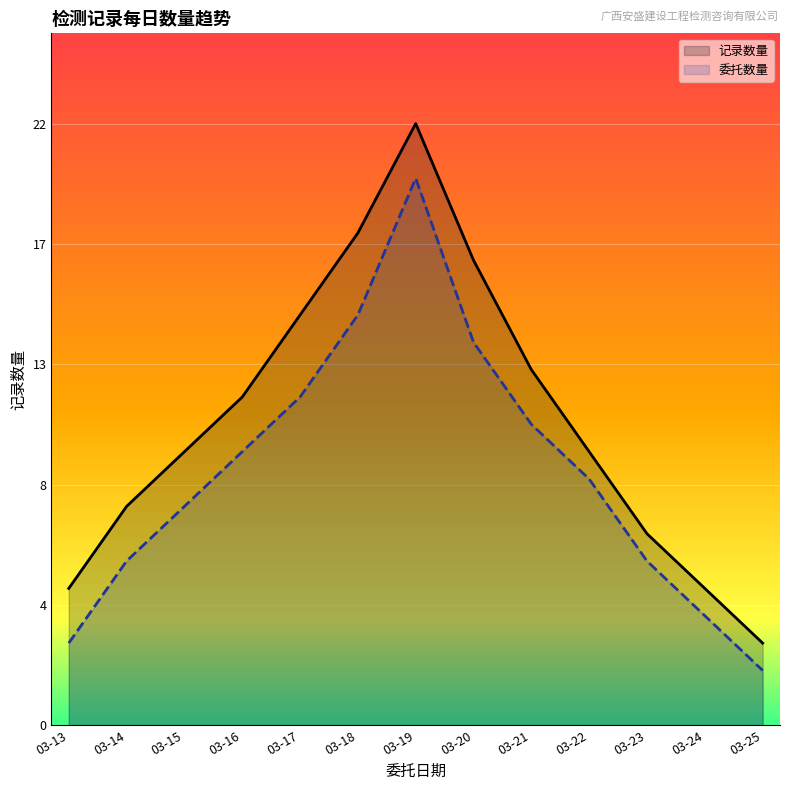

The 委托数量 series shows 3 at 03-24. True or false?

False